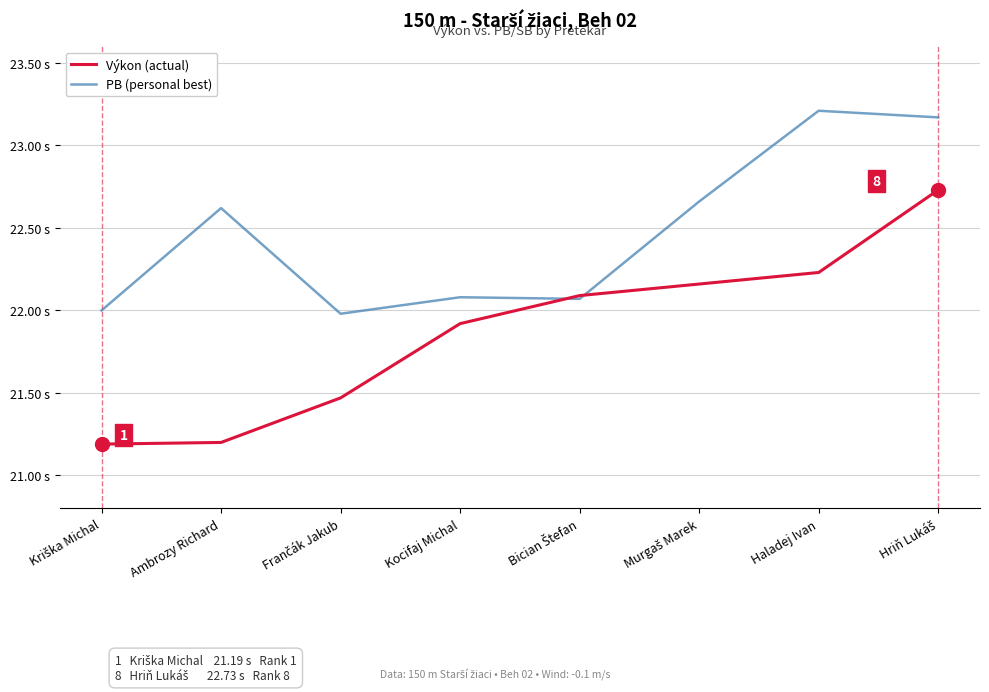

Is this an area chart (filled region under the line)?

No